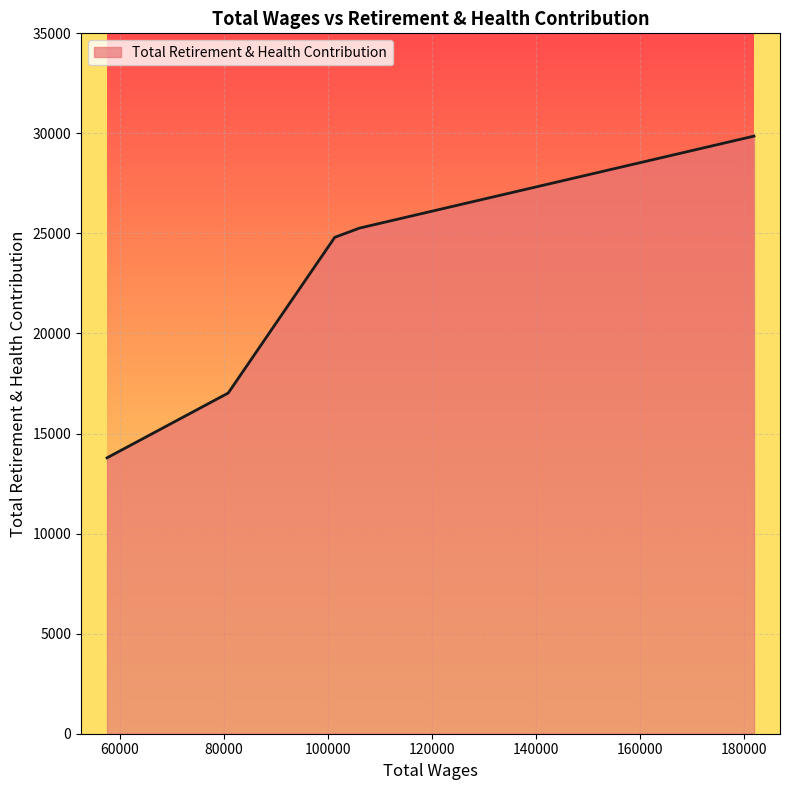

True or false: there are more than 2 points higher than both neighbors.

False